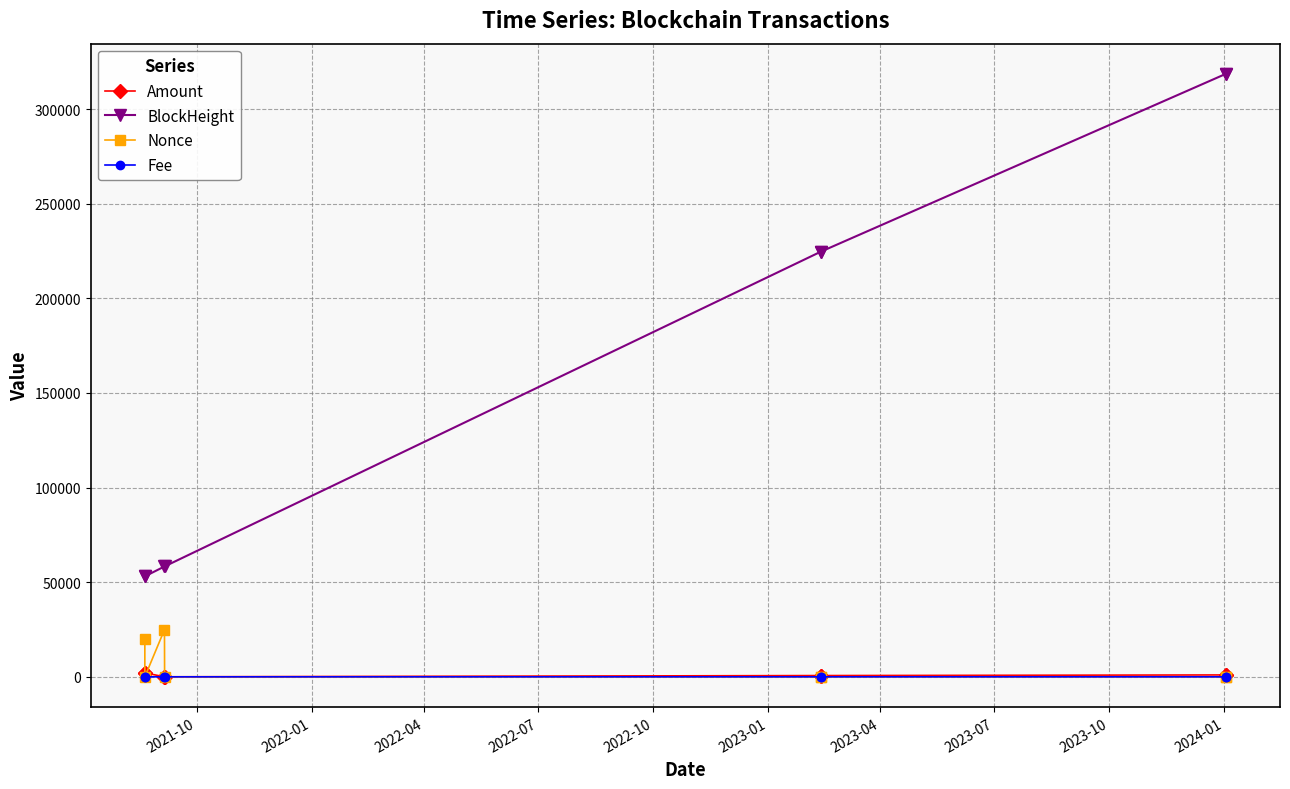

Which series has the largest total across all categories?

BlockHeight